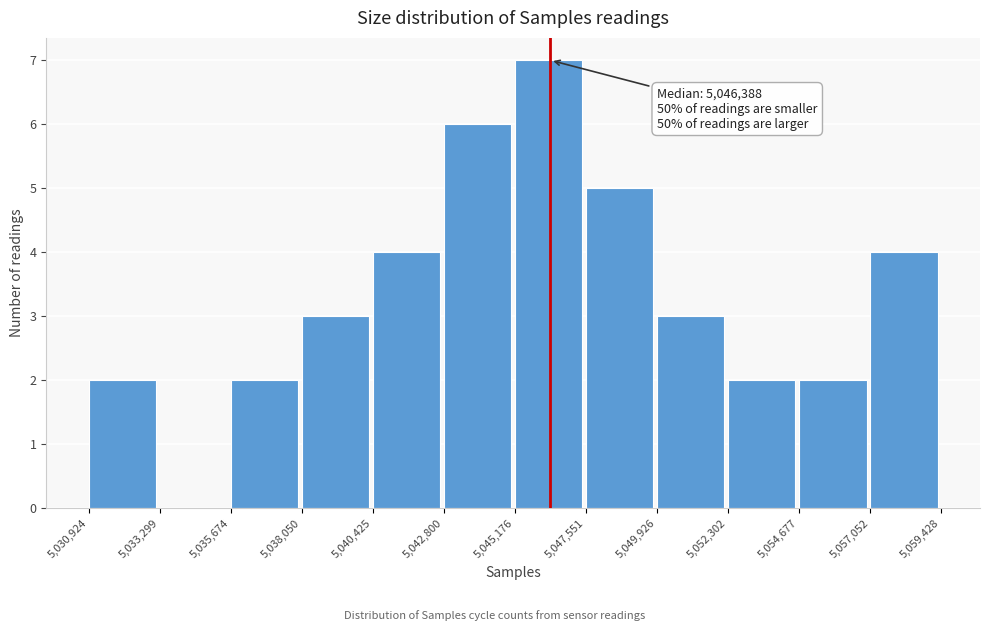

Over which range of the x-axis is the bar tallest?

5,045,176 to 5,047,551